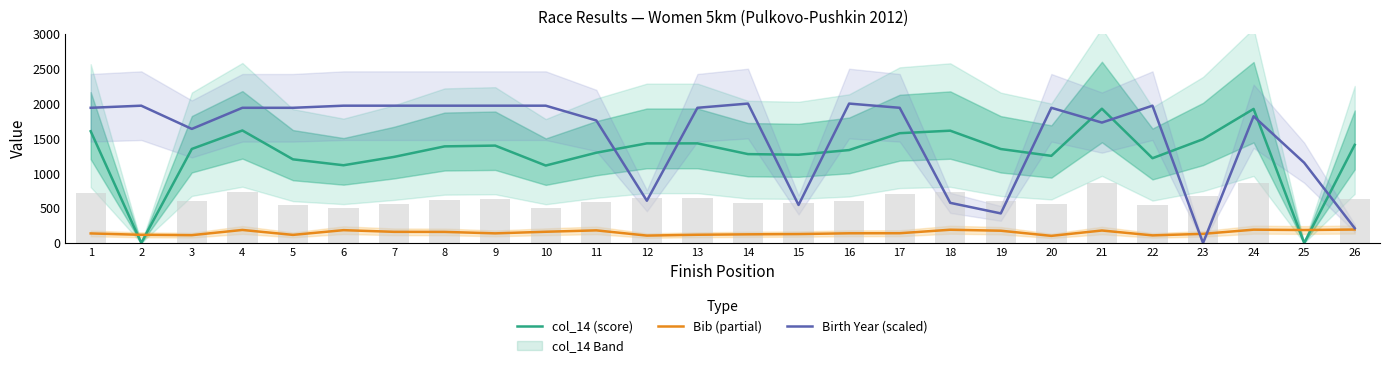

Reading left to right, list all the values displayed in this chart.

col_14 (score): 1603.0	0.0	1349.0	1614.0	1200.0	1115.0	1235.0	1386.0	1397.0	1111.0	1295.0	1429.0	1429.0	1275.0	1266.0	1333.0	1575.0	1611.0	1348.0	1250.0	1926.0	1216.0	1489.0	1923.0	0.0	1408.0
Bib (partial): 137.0	117.0	112.0	187.0	116.0	184.0	160.0	159.0	138.0	161.0	181.0	106.0	118.0	124.0	128.0	139.0	140.0	190.0	176.0	102.0	179.0	109.0	131.0	191.0	186.0	193.0
Birth Year (scaled): 1939.4	1969.7	1636.4	1939.4	1939.4	1969.7	1969.7	1969.7	1969.7	1969.7	1757.6	606.1	1939.4	2000.0	545.5	2000.0	1939.4	575.8	424.2	1939.4	1727.3	1969.7	0.0	1818.2	1151.5	212.1